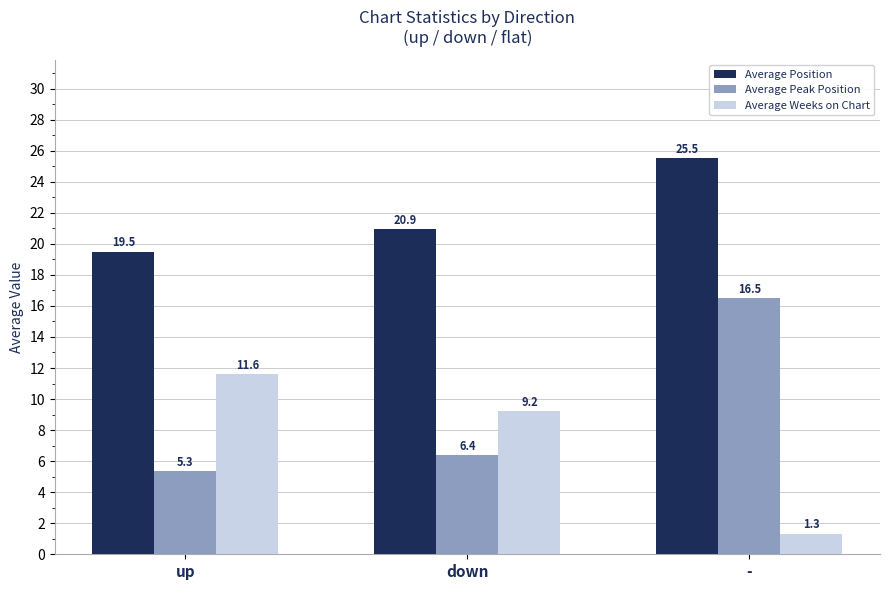

What is the difference between the Average Weeks on Chart values at up and -?

10.3